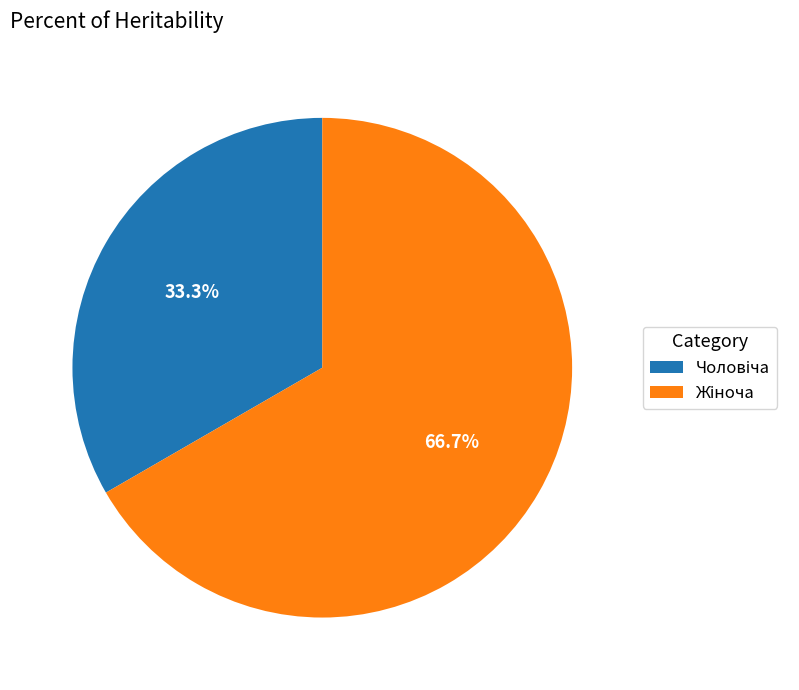

To the nearest percent, what is the difference between the largest and smallest slice percentages?

33%